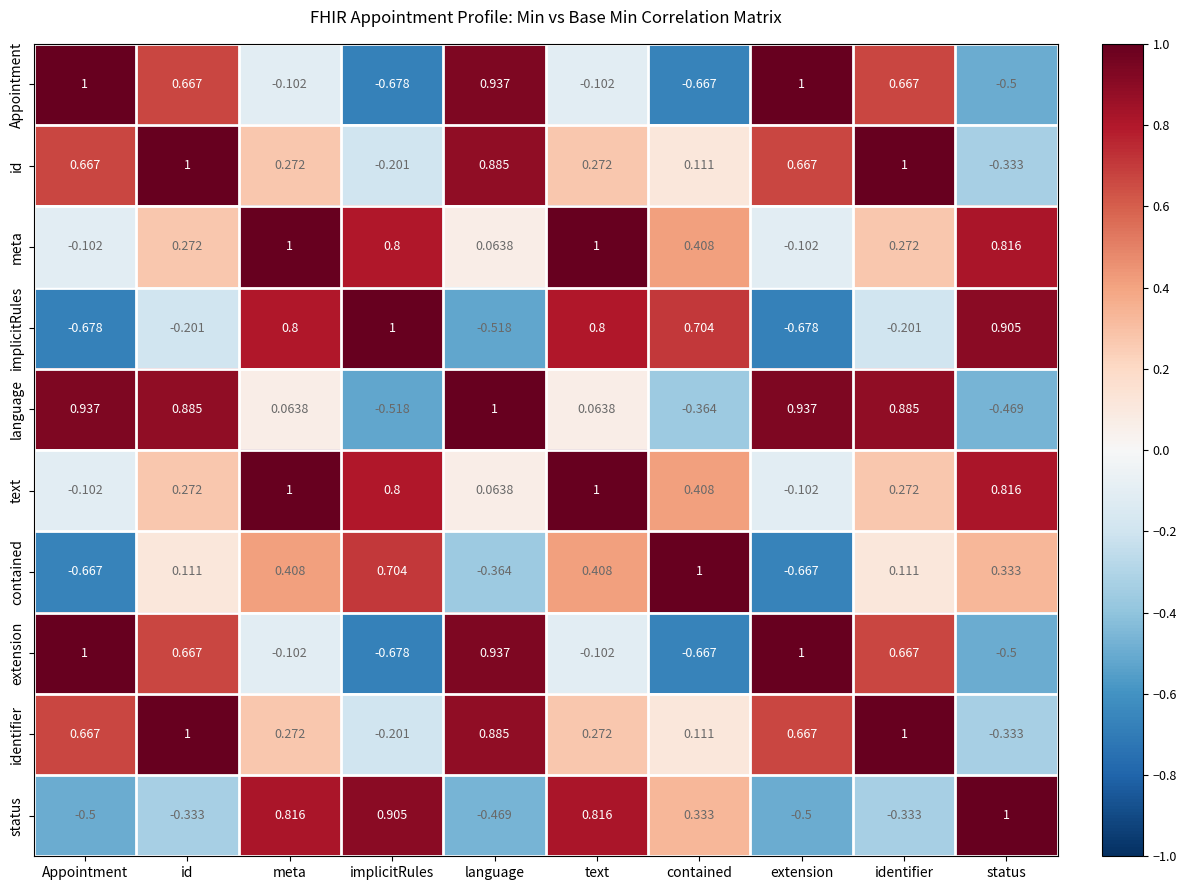

At which label does language reach its peak?

language